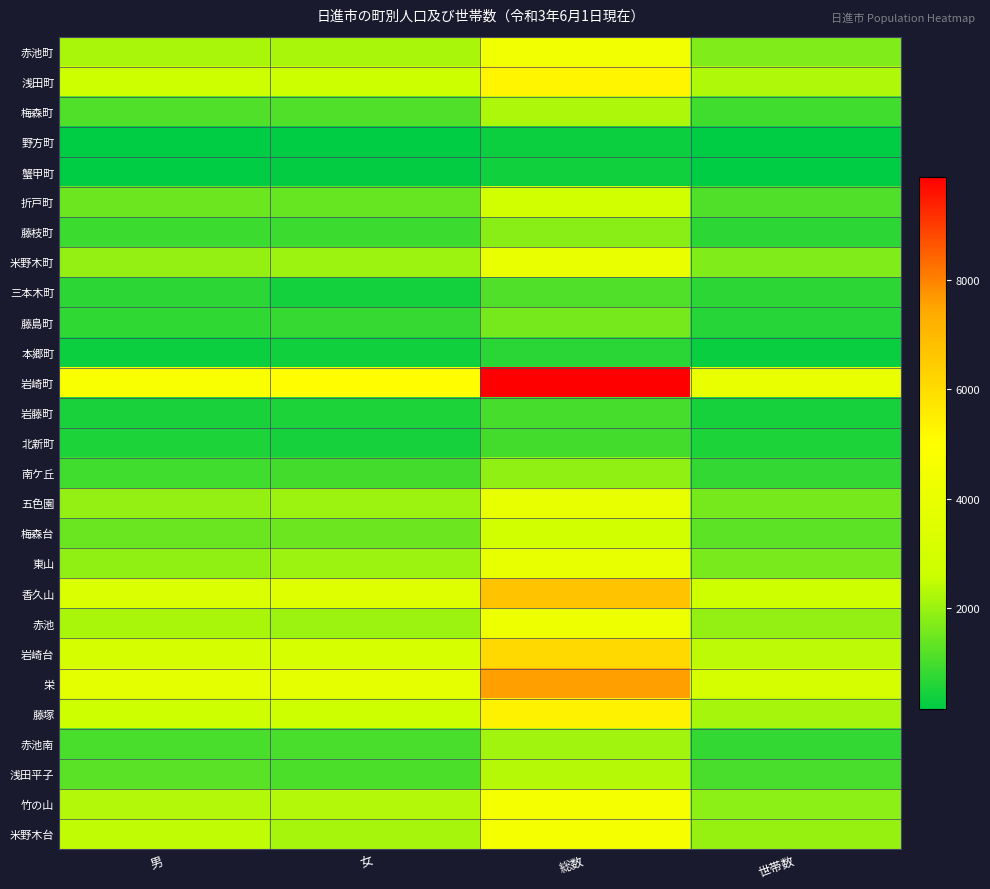

Reading left to right, what are all the values shown in this chart?

赤池町: 男=2171	女=2183	総数=4354	世帯数=1703
浅田町: 男=2711	女=2600	総数=5311	世帯数=2275
梅森町: 男=1124	女=1117	総数=2241	世帯数=941
野方町: 男=168	女=173	総数=341	世帯数=153
蟹甲町: 男=171	女=191	総数=362	世帯数=152
折戸町: 男=1459	女=1387	総数=2846	世帯数=1137
藤枝町: 男=888	女=907	総数=1795	世帯数=715
米野木町: 男=1906	女=2049	総数=3955	世帯数=1678
三本木町: 男=707	女=415	総数=1122	世帯数=701
藤島町: 男=755	女=825	総数=1580	世帯数=634
本郷町: 男=325	女=348	総数=673	世帯数=288
岩崎町: 男=4819	女=5068	総数=9887	世帯数=3955
岩藤町: 男=491	女=527	総数=1018	世帯数=433
北新町: 男=525	女=444	総数=969	世帯数=505
南ケ丘: 男=921	女=978	総数=1899	世帯数=780
五色園: 男=1910	女=2017	総数=3927	世帯数=1581
梅森台: 男=1413	女=1467	総数=2880	世帯数=1278
東山: 男=1901	女=2041	総数=3942	世帯数=1601
香久山: 男=3265	女=3433	総数=6698	世帯数=2718
赤池: 男=2184	女=2039	総数=4223	世帯数=1928
岩崎台: 男=3010	女=3095	総数=6105	世帯数=2418
栄: 男=3717	女=3870	総数=7587	世帯数=3037
藤塚: 男=2673	女=2697	総数=5370	世帯数=2149
赤池南: 男=1036	女=1049	総数=2085	世帯数=784
浅田平子: 男=1242	女=1100	総数=2342	世帯数=1045
竹の山: 男=2316	女=2298	総数=4614	世帯数=1855
米野木台: 男=2434	女=2140	総数=4574	世帯数=1965